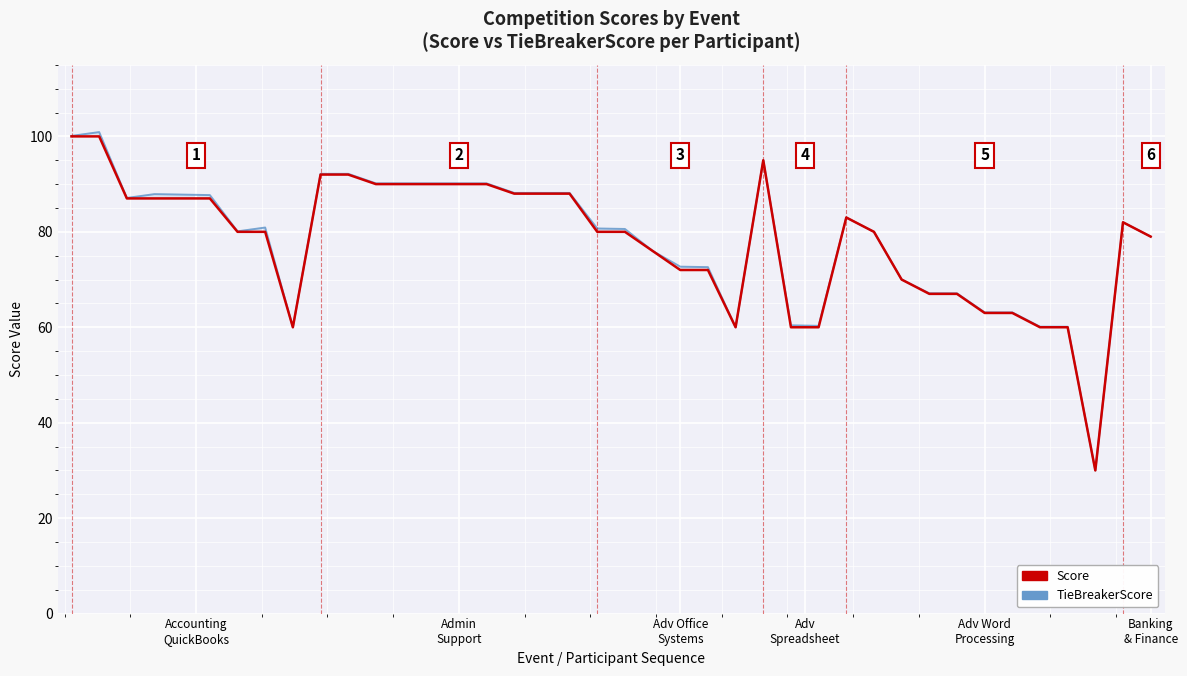

What is the total value across all series at 27?

120.3